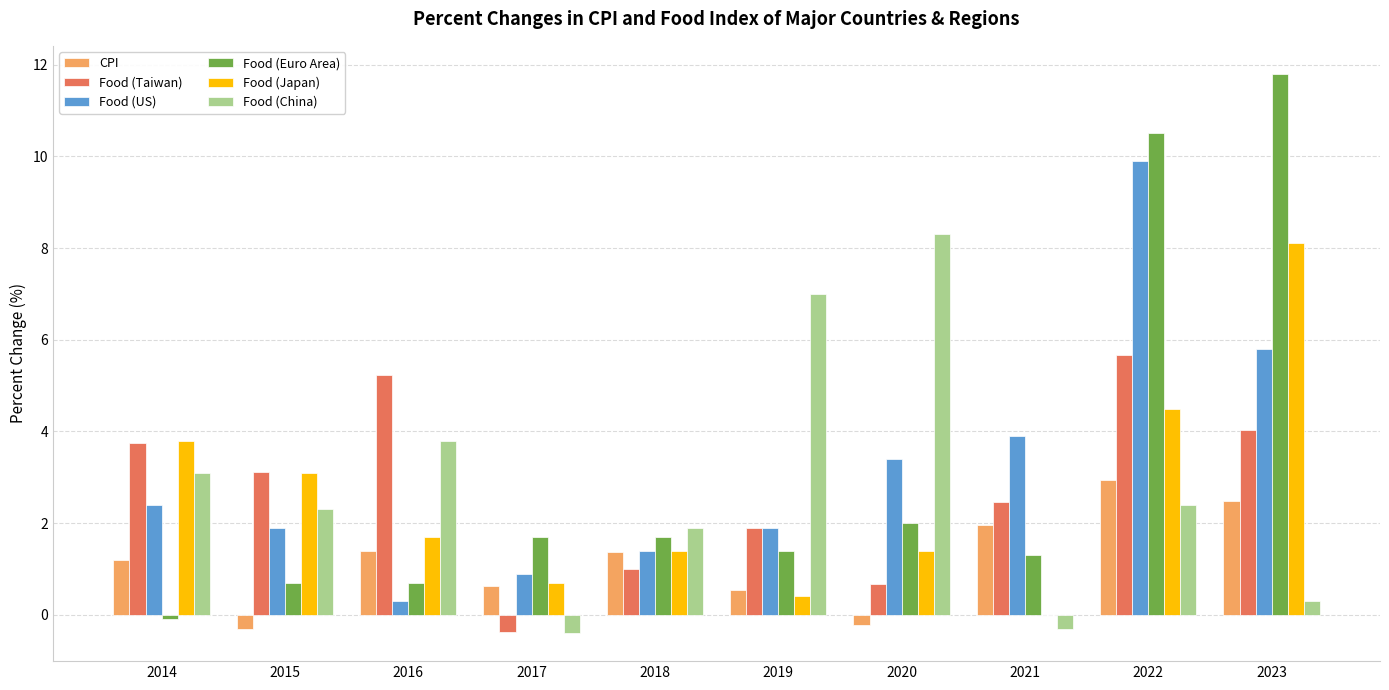

How many data points does each series have?

10